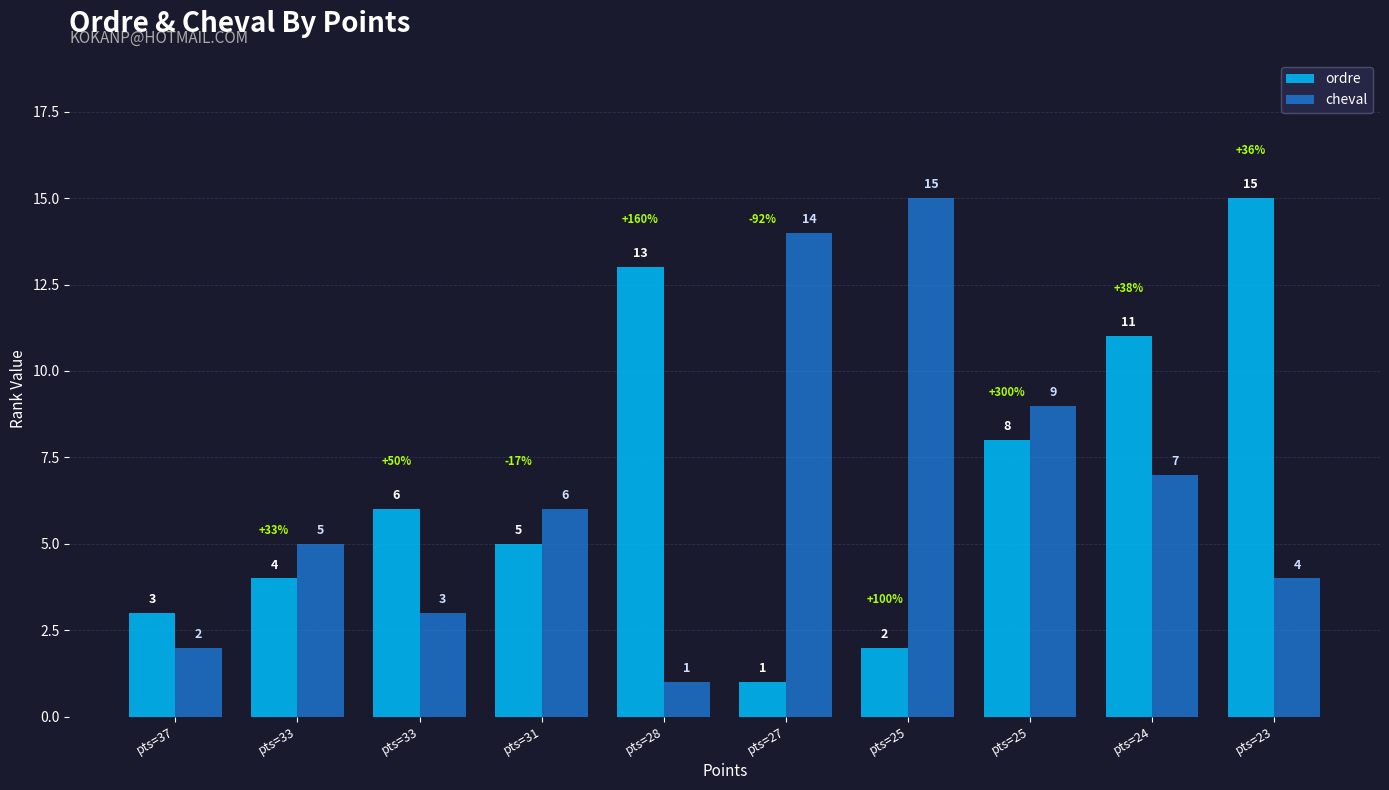

Does the chart contain stacked bars?

No